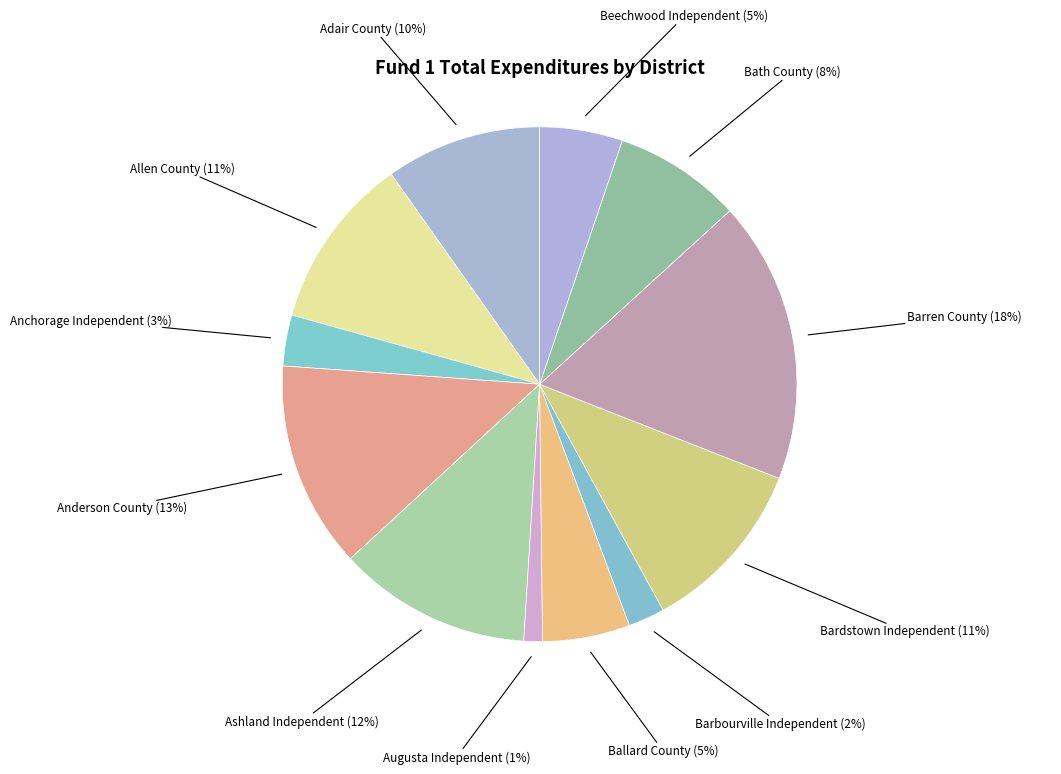

Which category has the biggest portion of the pie?

Barren County